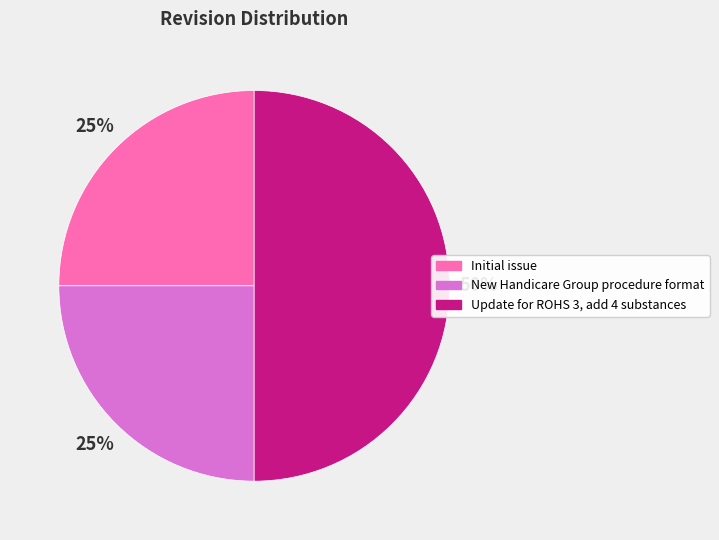

The Update for ROHS 3, add 4 substances slice represents 42% of the pie. True or false?

False